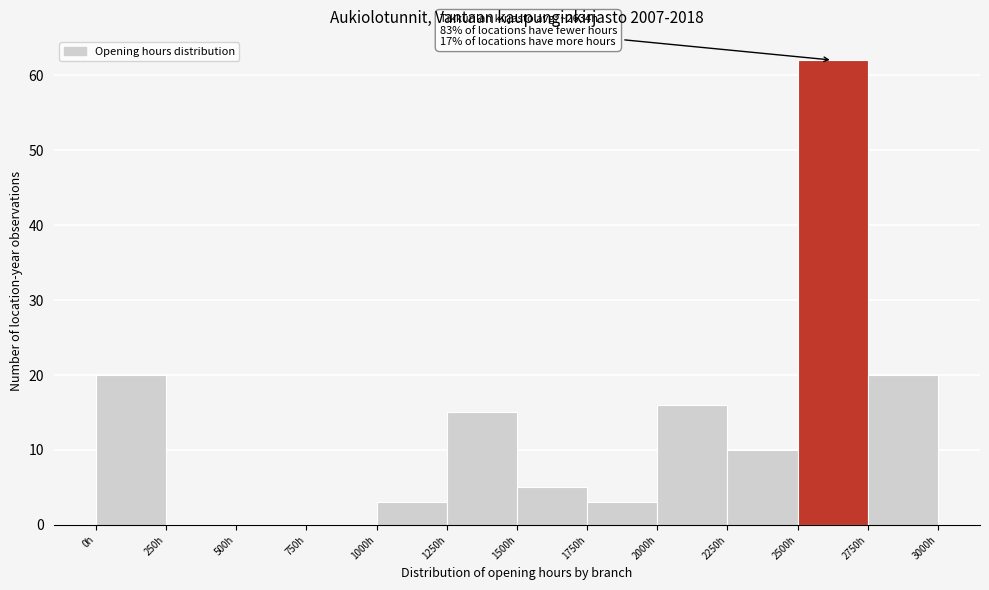

Over which range of the x-axis is the bar tallest?

2500 to 2750